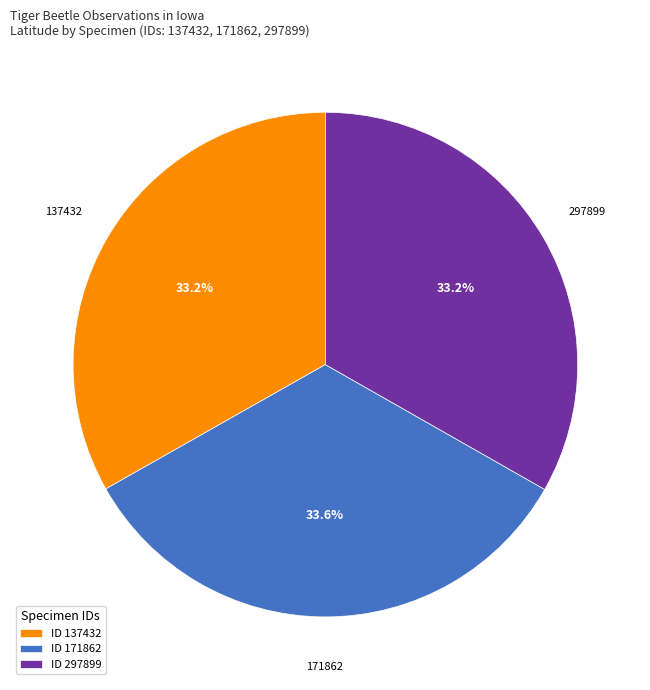

What is the ratio of the value at ID 137432 to the value at ID 297899?

1.0